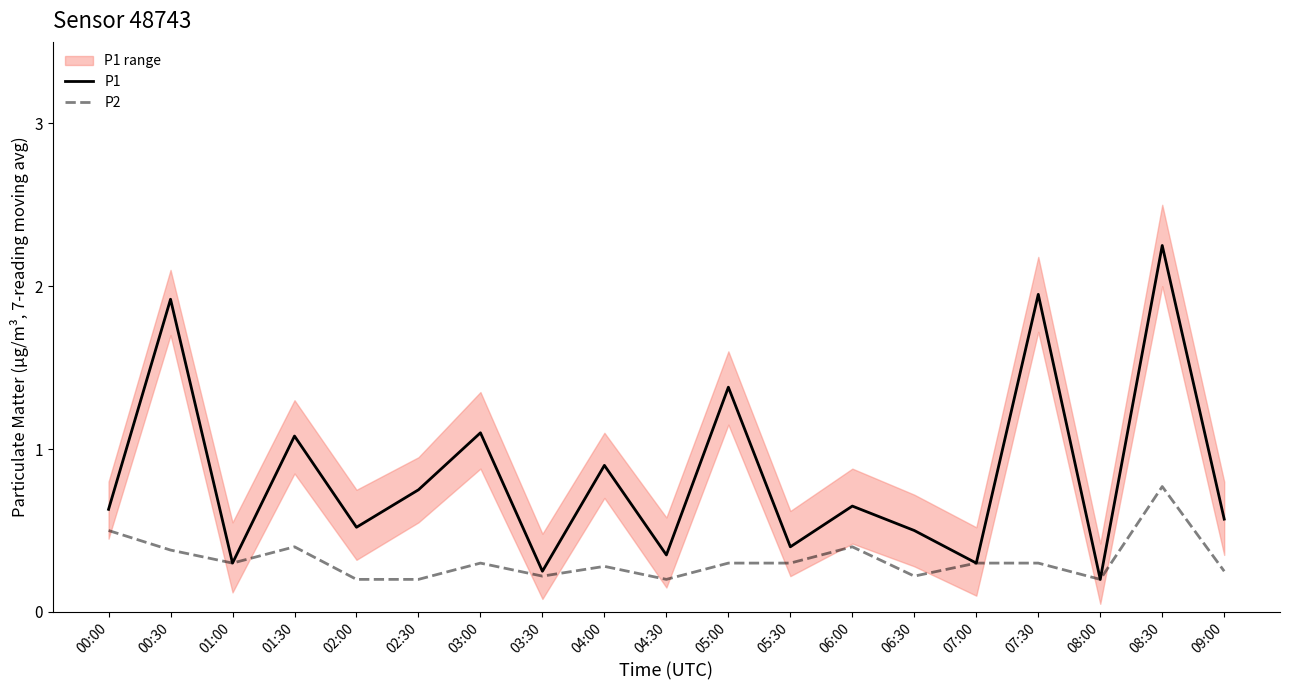

What position from the right is 09:00?

1